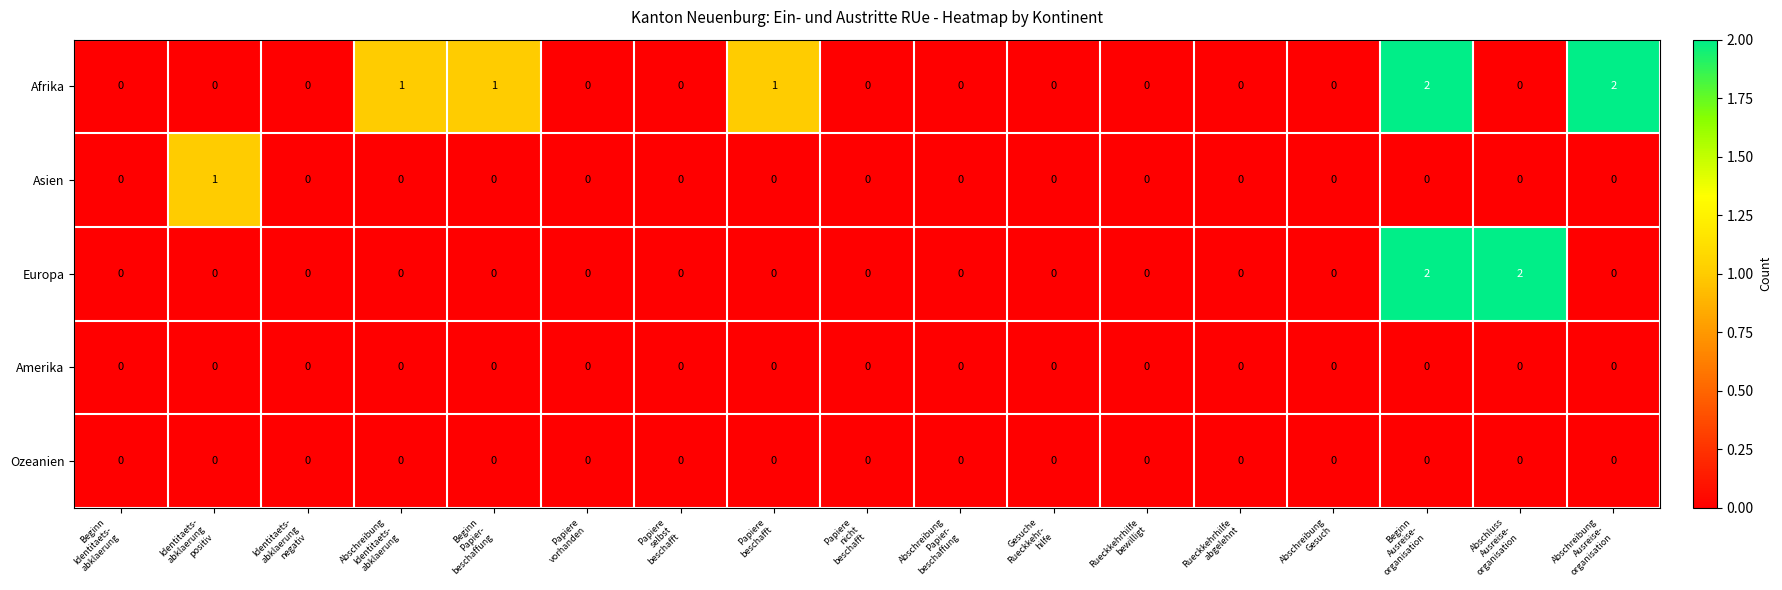

Which series has the largest total across all categories?

Afrika